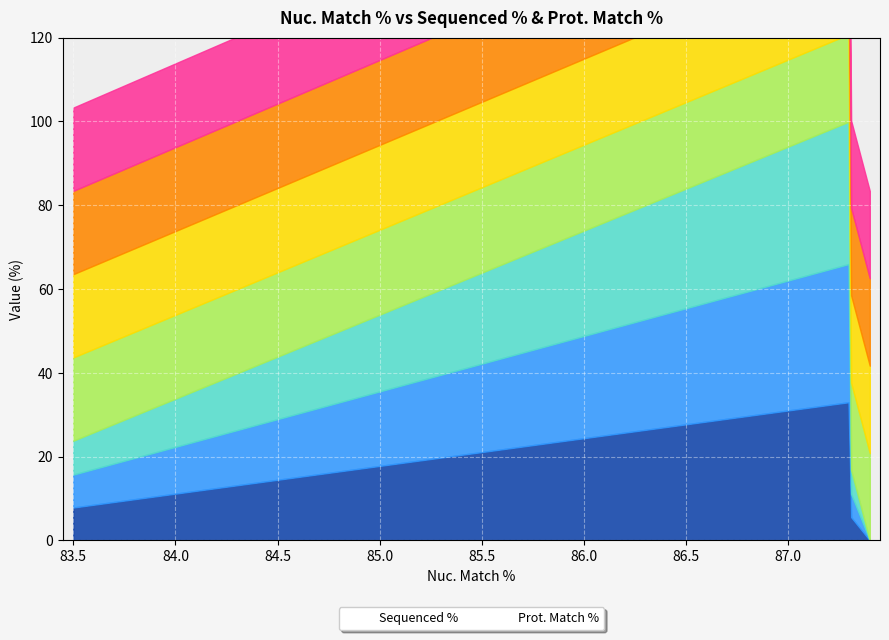

Is it true that Sequenced % equals 161.0 at ccsbBroadEn_08568?

False